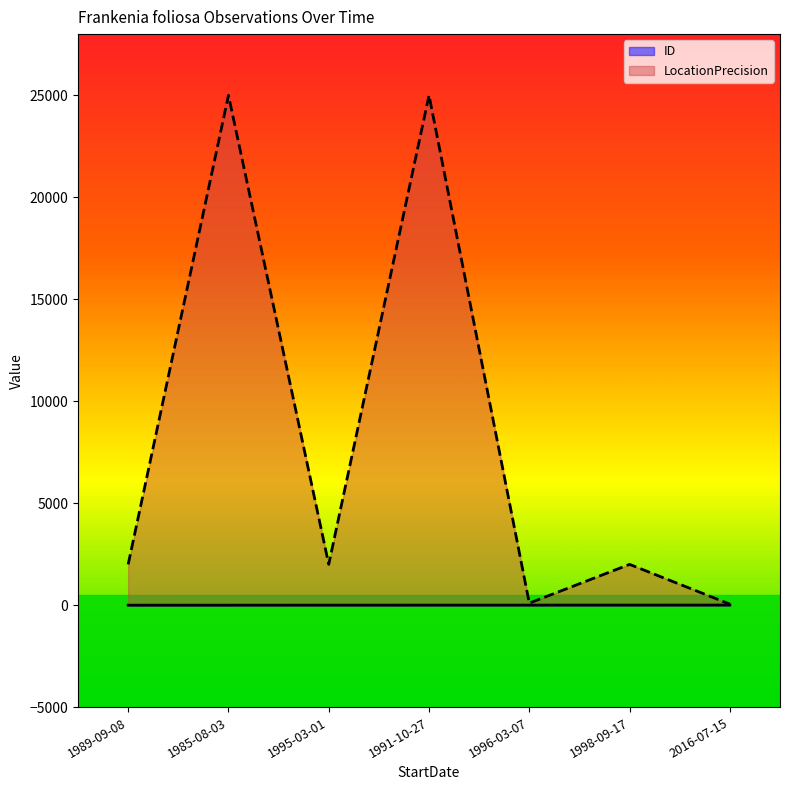

List the series in order of their peak value, lowest first.

ID, LocationPrecision